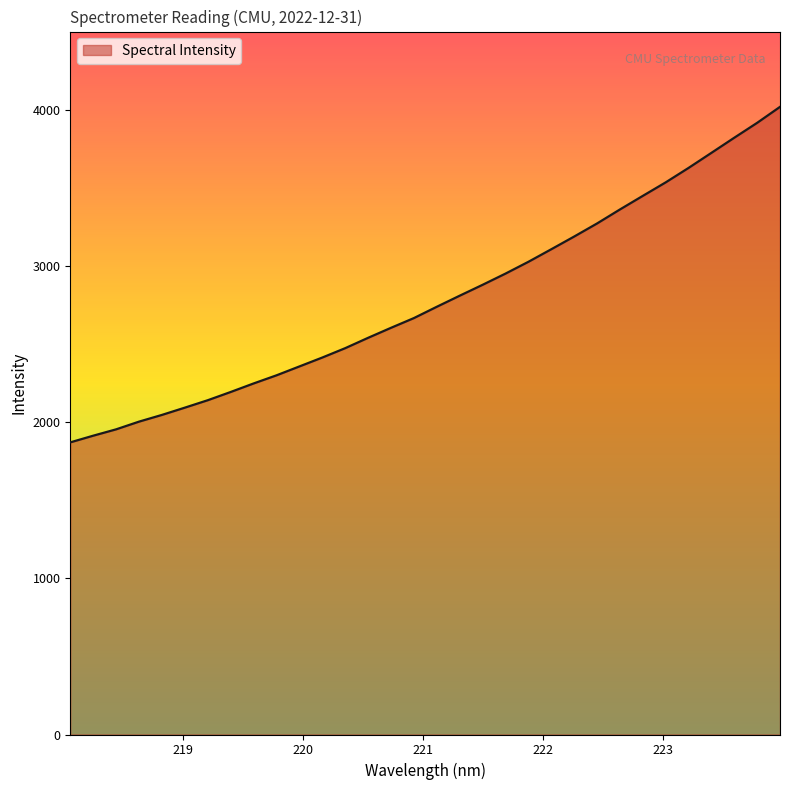

True or false: there are more than 0 points higher than both neighbors.

False